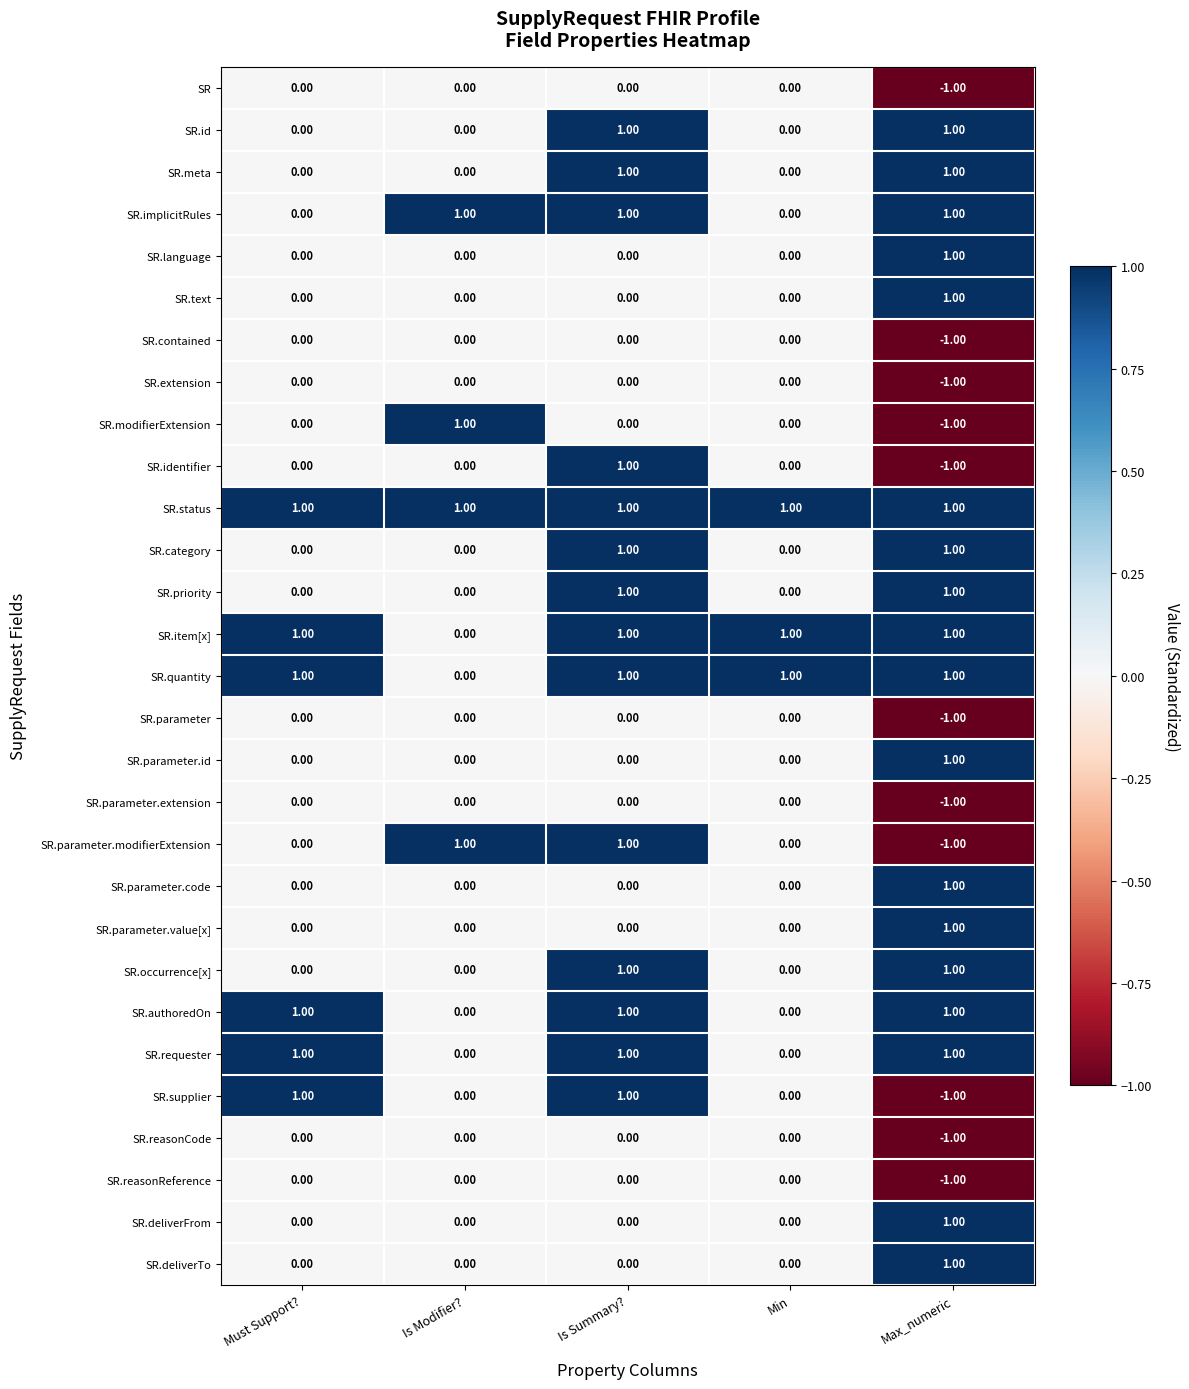

Which label corresponds to the smallest value in the chart?

Max_numeric